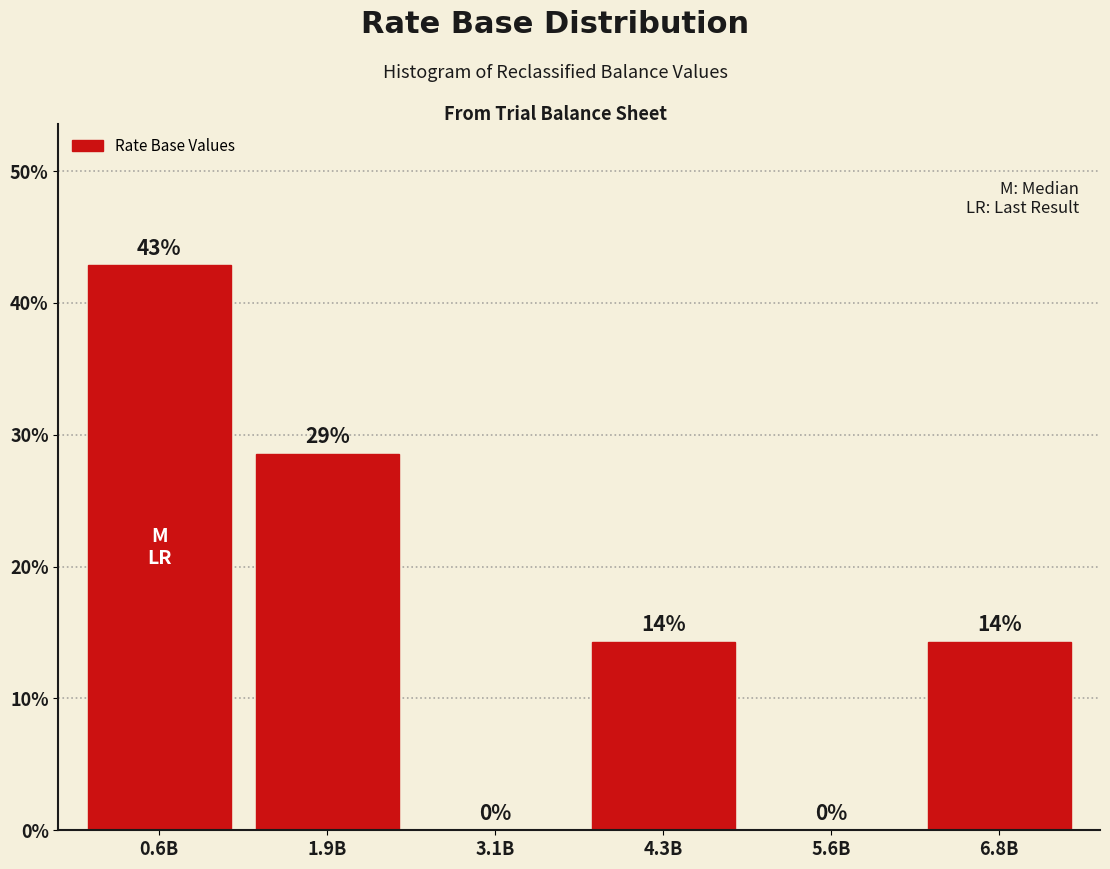

Read the value at 6.8B.

14.3